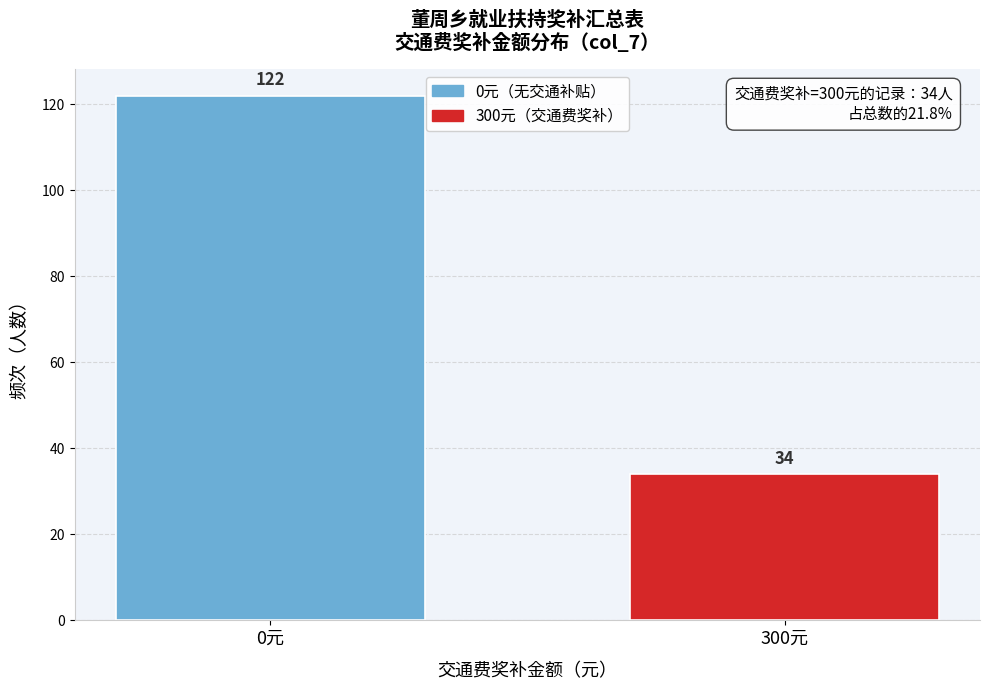

Reading left to right, transcribe all the data shown in this chart.

122	34